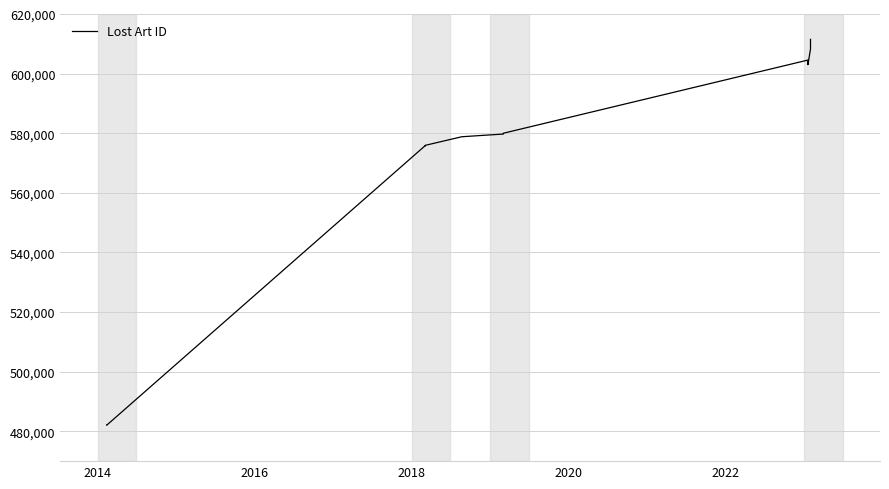

What is the maximum value shown in the chart?

611485